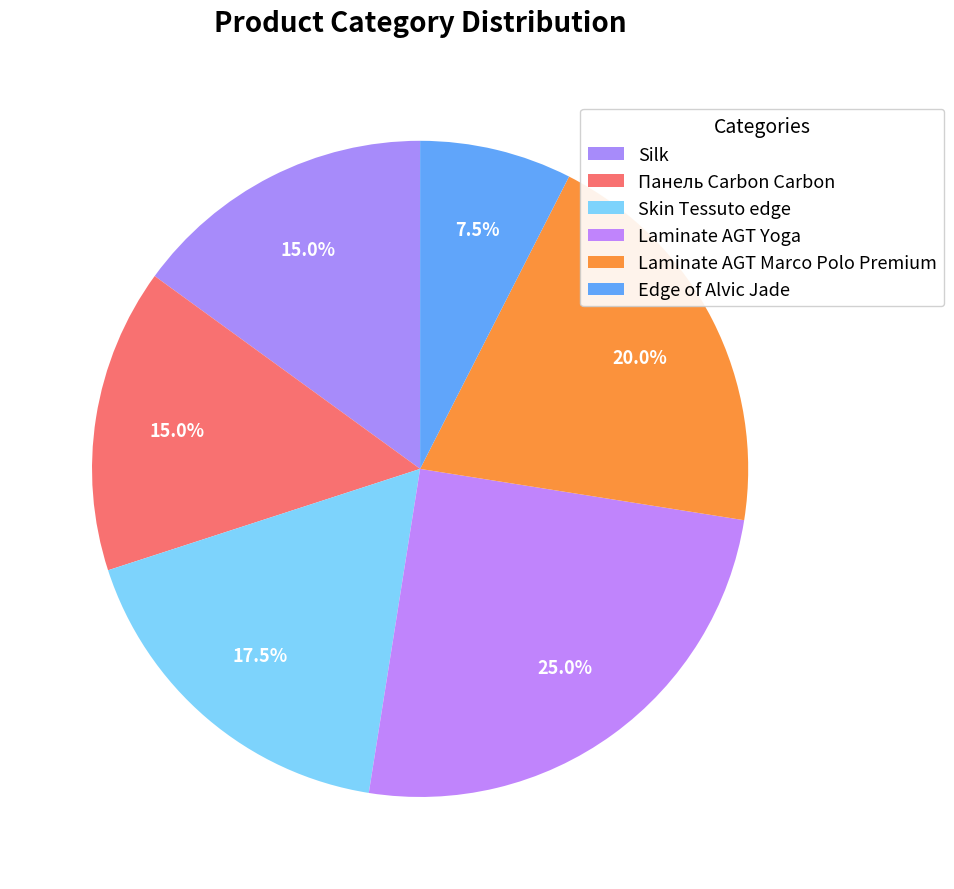

Count the number of slices in the pie.

6